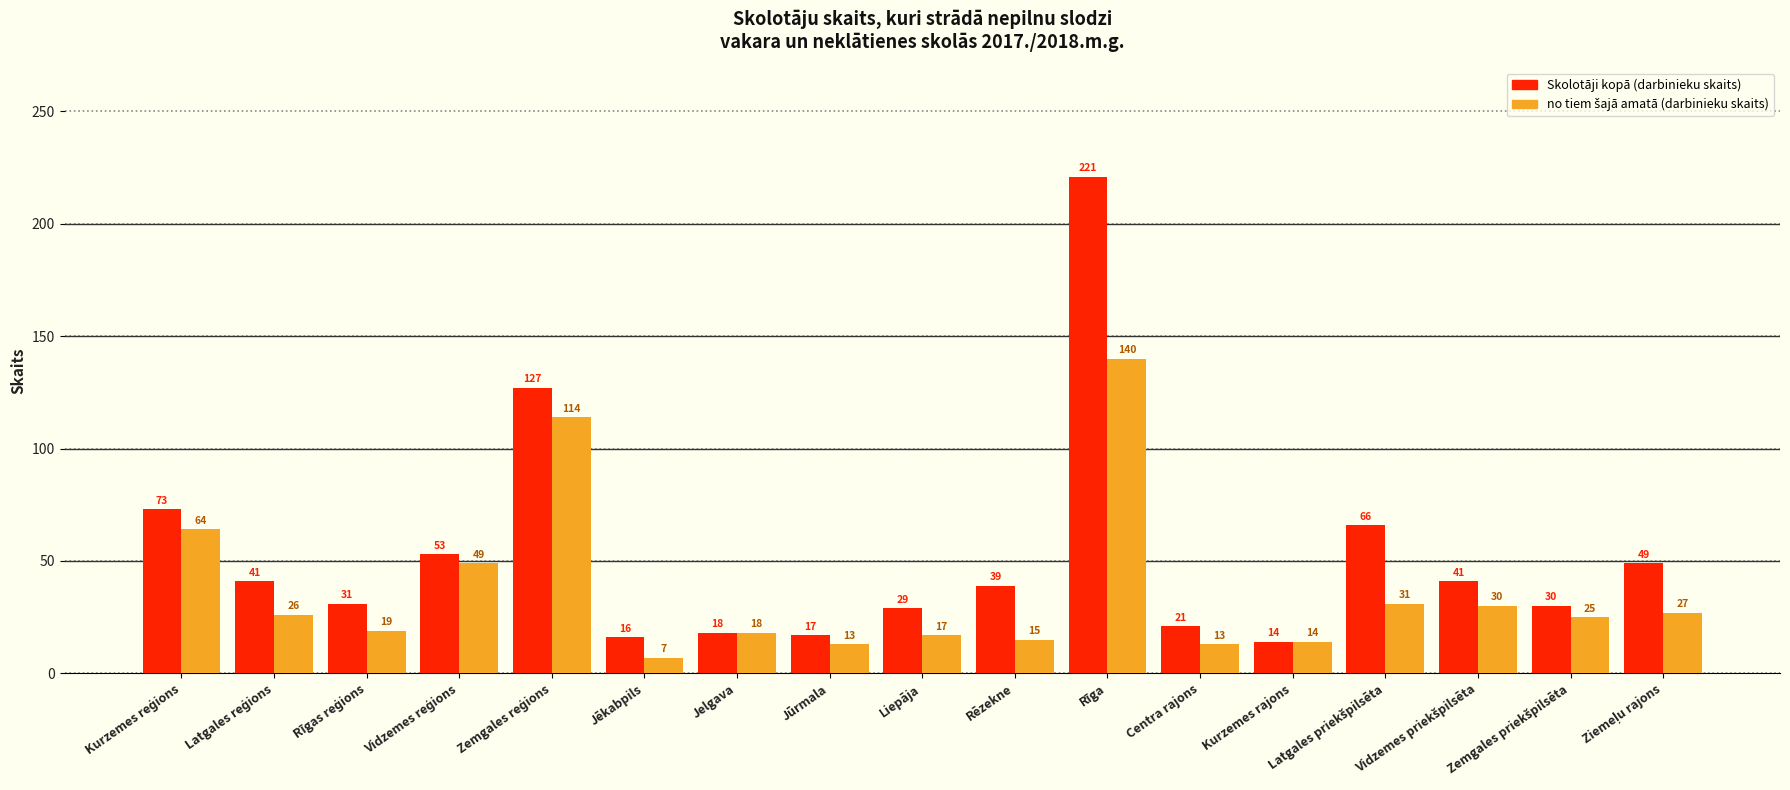

Which series has the largest range (max minus min)?

Skolotāji kopā (darbinieku skaits)